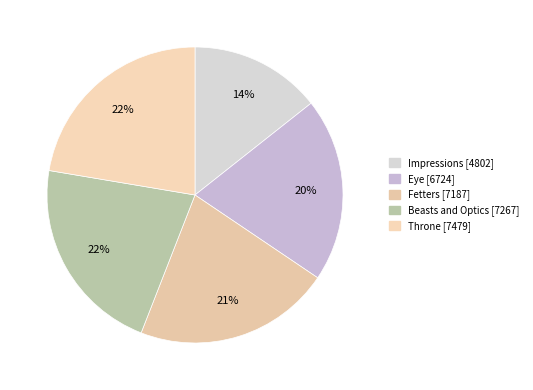

Does Throne represent more than half of the total?

No